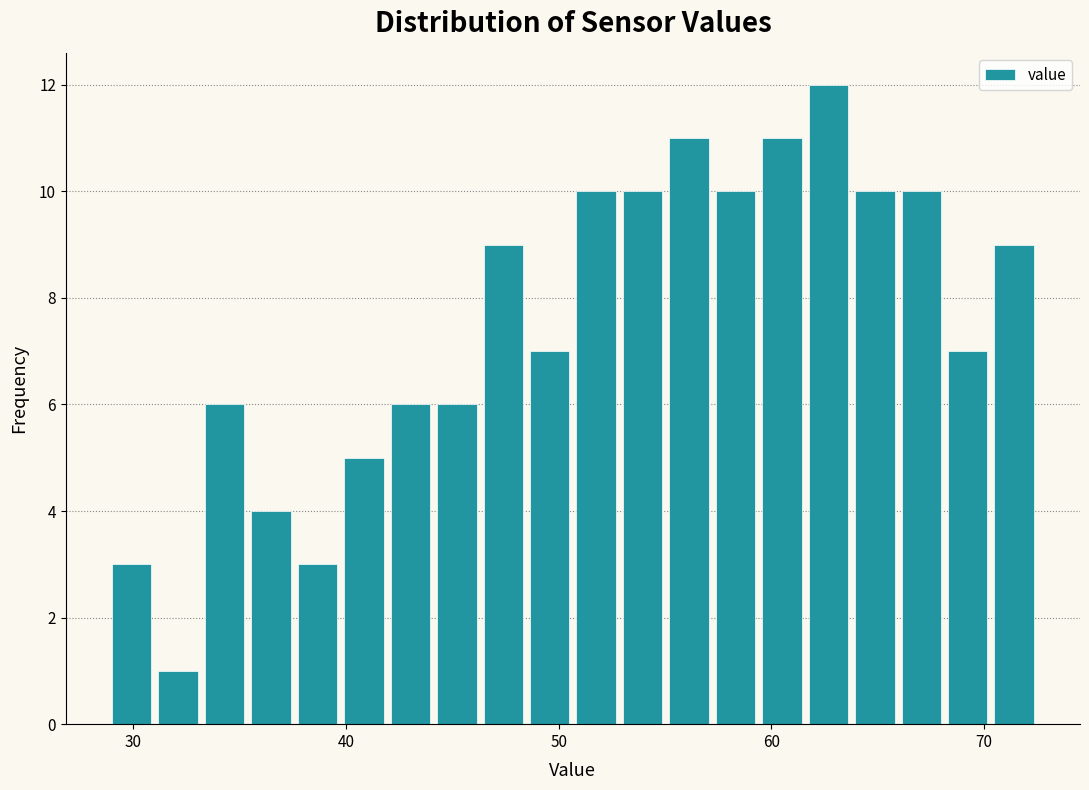

Around what value on the x-axis is the tallest bar? Give the approximate position of its centre, as read against the axis.

63